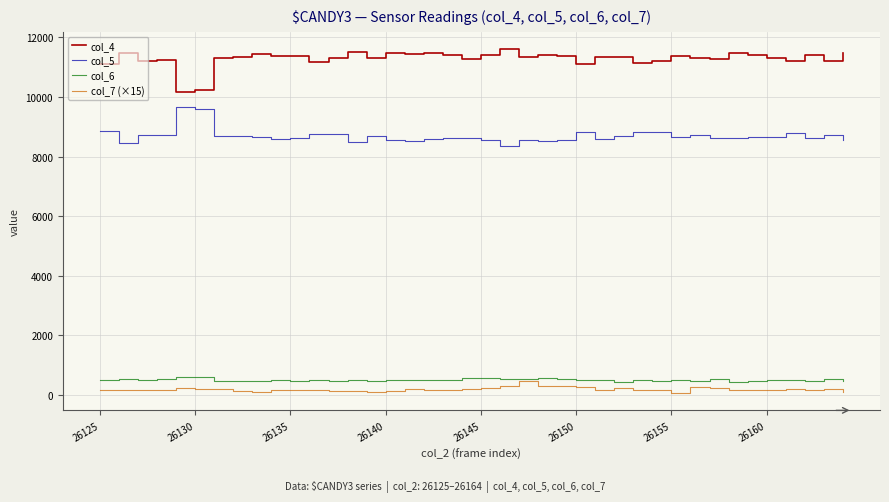

What is the difference between the second highest and second lowest values in the col_6 series?

146